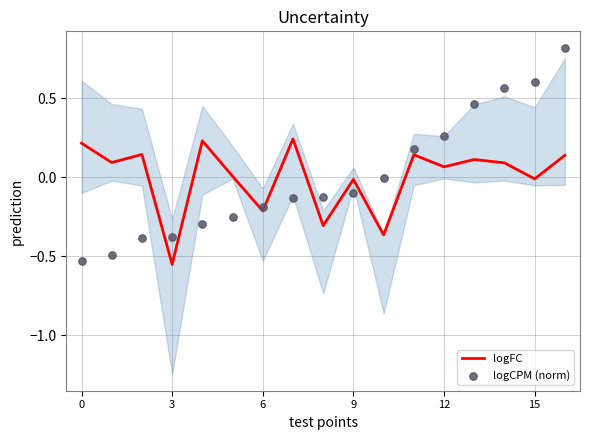

Which series contains the highest Y value?

logCPM (norm)